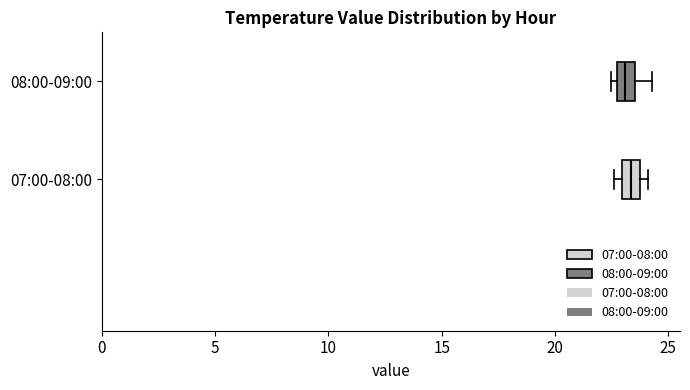

Where is the right edge of the box for 07:00-08:00 on the x-axis? The values are not printed on the chart, so give them approximately, as read against the axis.

23.5